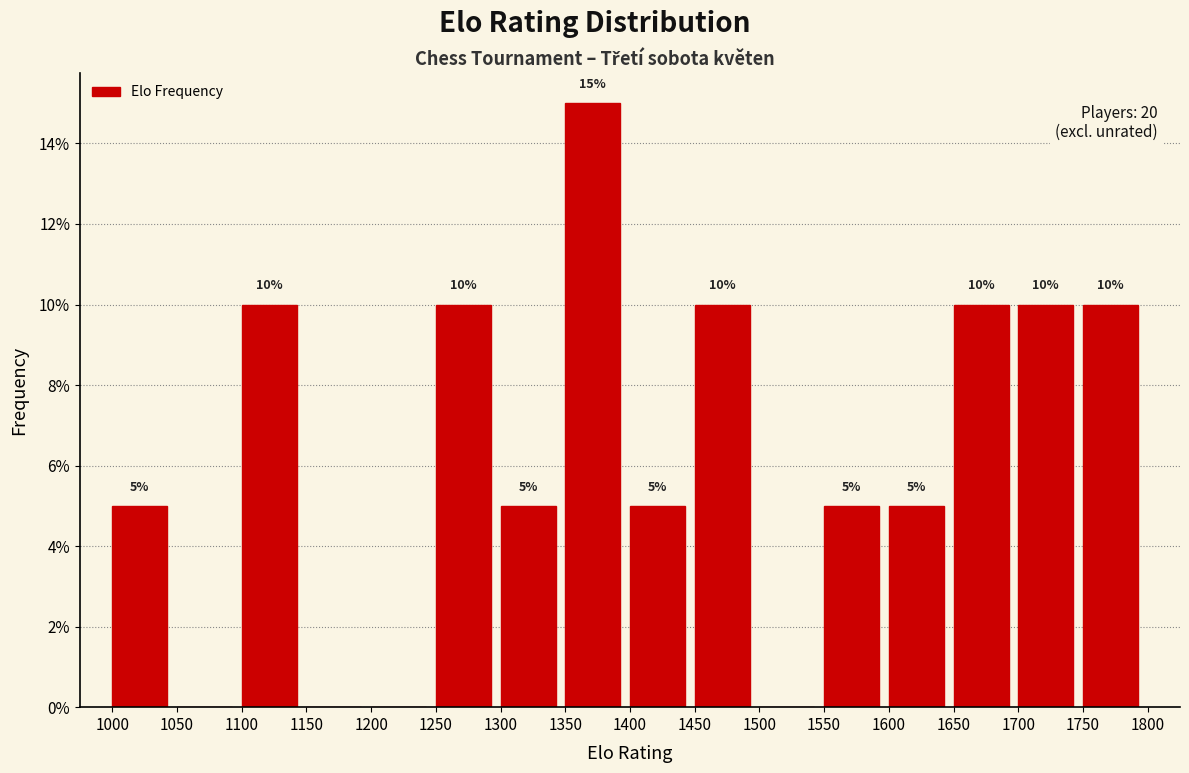

Which range on the x-axis has the tallest bar?

1350 to 1400